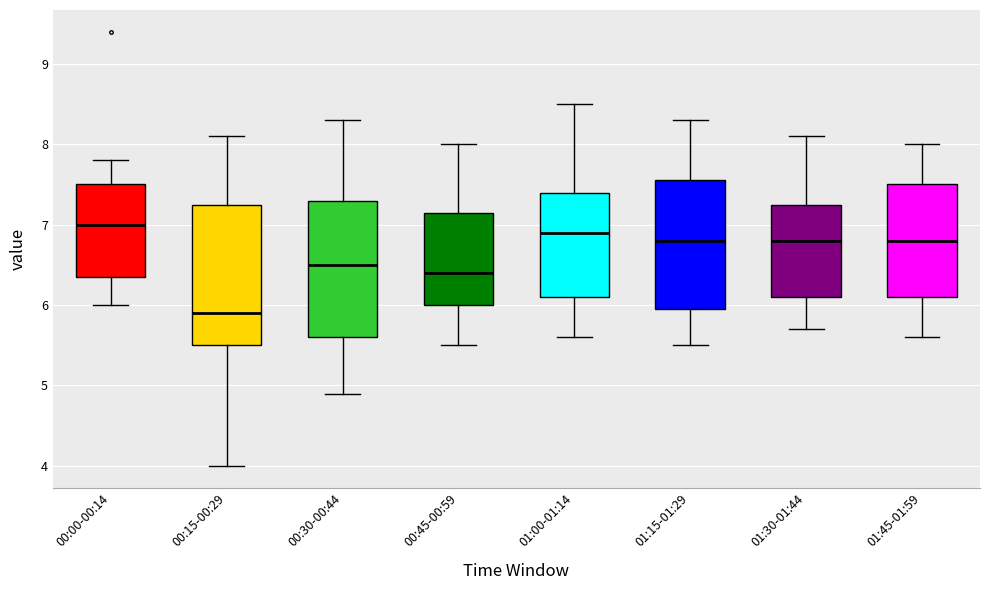

Reading left to right, transcribe this box plot: for each box, give where its median line is, the range the box spans, and where its two whiskers end, as read against the y-axis. The values are not printed on the chart, so give them approximately, as read against the axis.

00:00-00:14: median 7.0, box 6.4 to 7.5, whiskers 6.0 to 7.8
00:15-00:29: median 5.9, box 5.5 to 7.3, whiskers 4.0 to 8.1
00:30-00:44: median 6.5, box 5.6 to 7.3, whiskers 4.9 to 8.3
00:45-00:59: median 6.4, box 6.0 to 7.2, whiskers 5.5 to 8.0
01:00-01:14: median 6.9, box 6.1 to 7.4, whiskers 5.6 to 8.5
01:15-01:29: median 6.8, box 6.0 to 7.6, whiskers 5.5 to 8.3
01:30-01:44: median 6.8, box 6.1 to 7.3, whiskers 5.7 to 8.1
01:45-01:59: median 6.8, box 6.1 to 7.5, whiskers 5.6 to 8.0